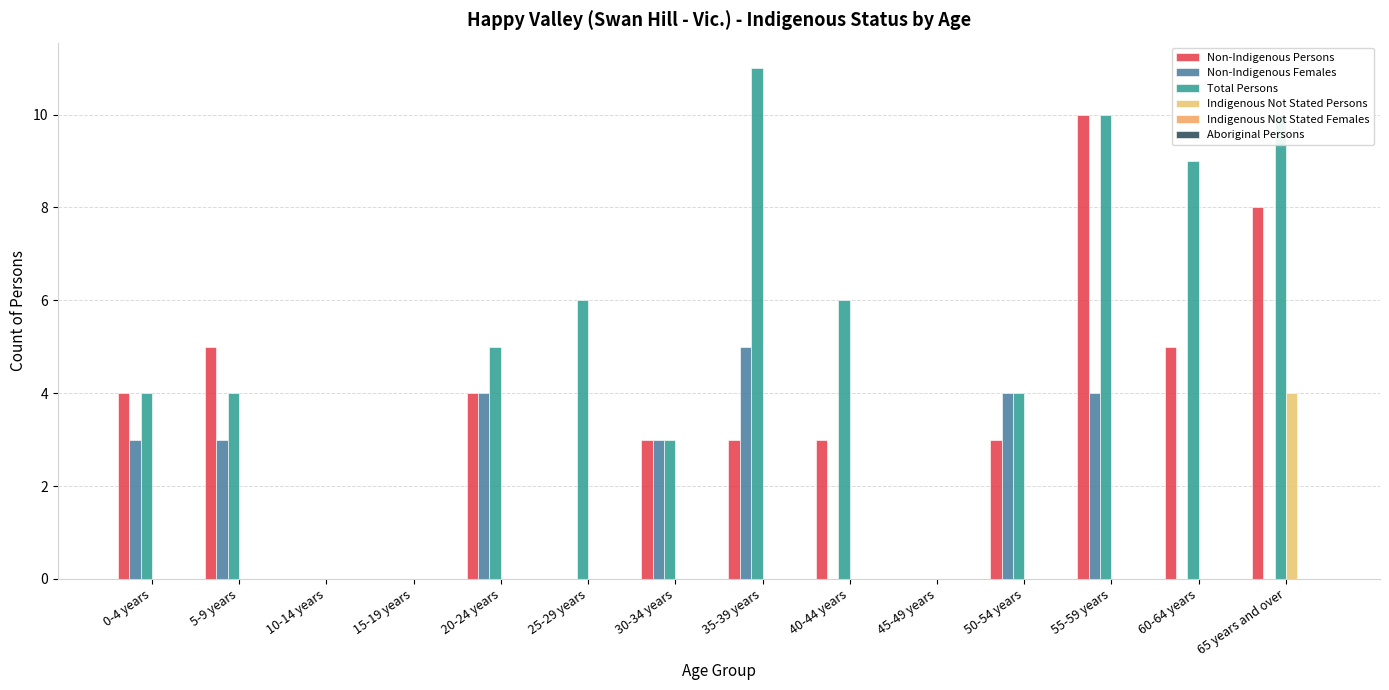

Are the bars horizontal?

No